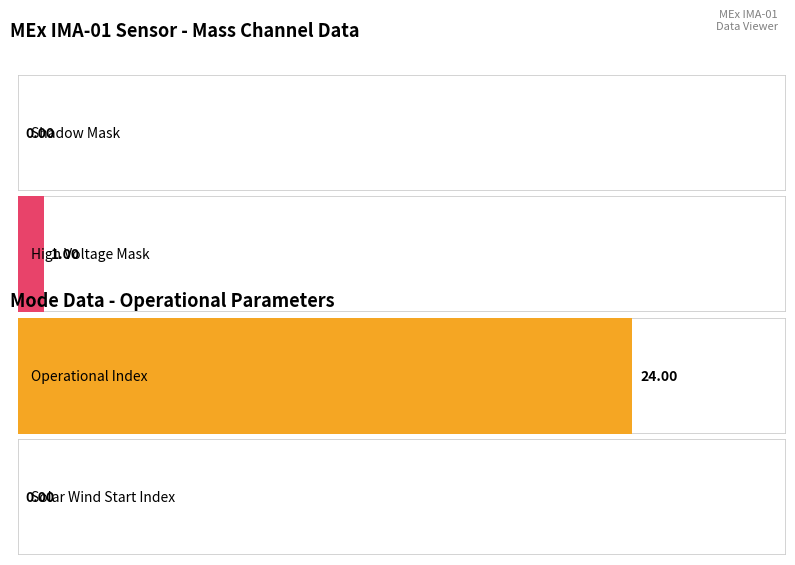

At which category is the sum across all series the highest?

Operational Index